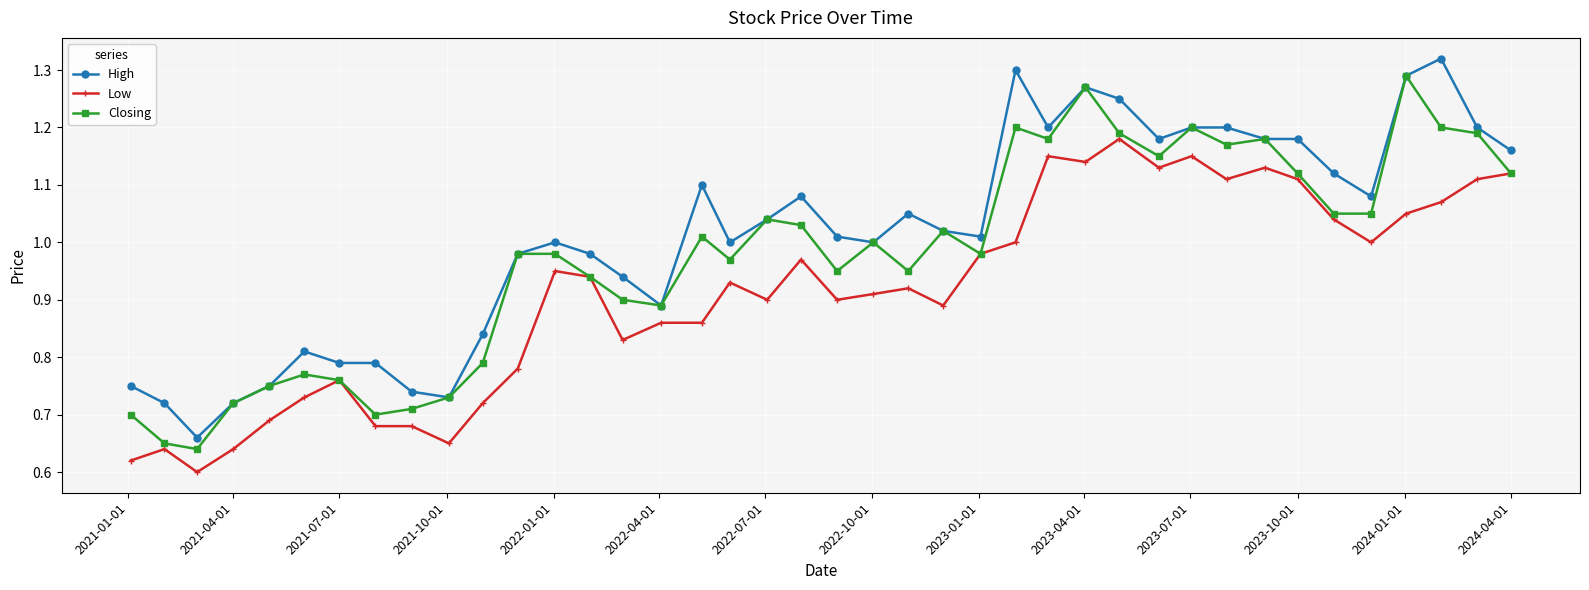

True or false: High has more than 0 interior local peaks.

True